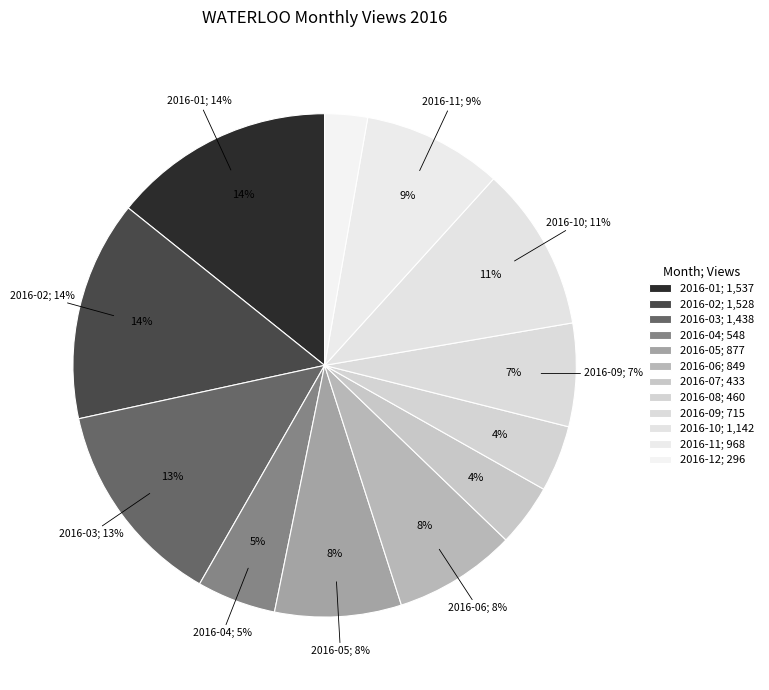

What is the largest slice in the pie chart?

2016-01